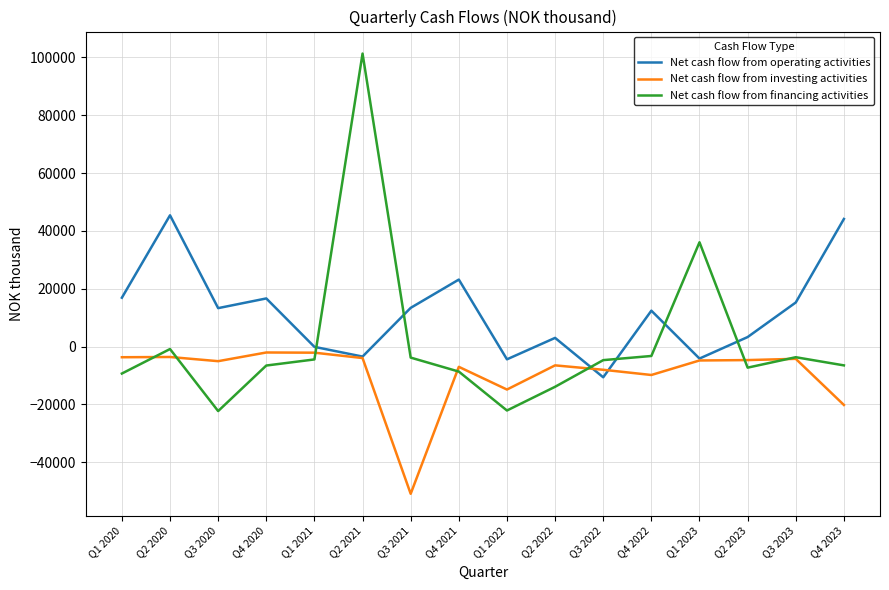

How many categories are shown in the chart?

16